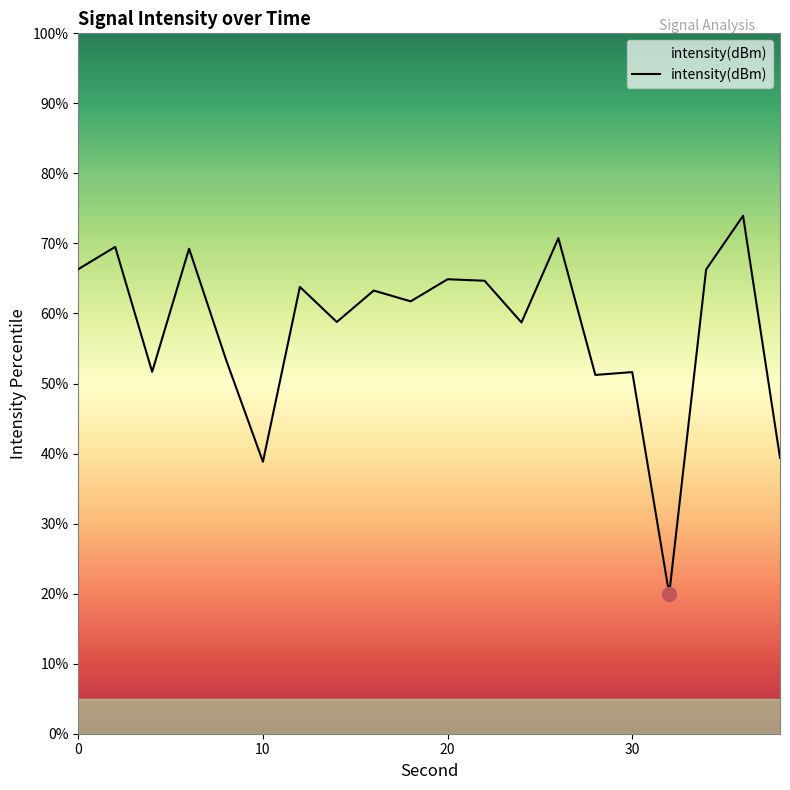

What is the minimum value shown in the chart?

19.9